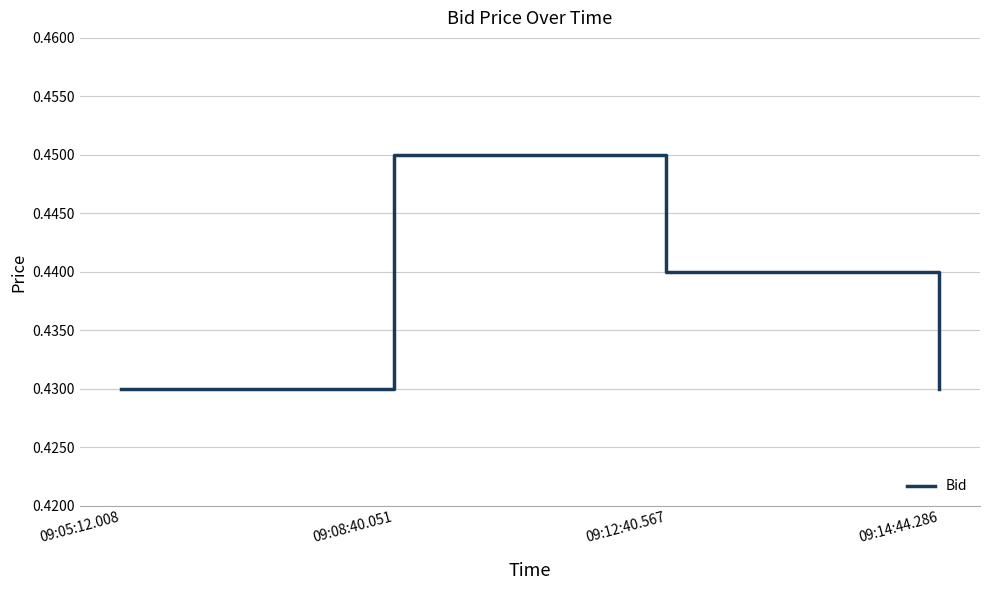

How many values are between 0 and 1?

4